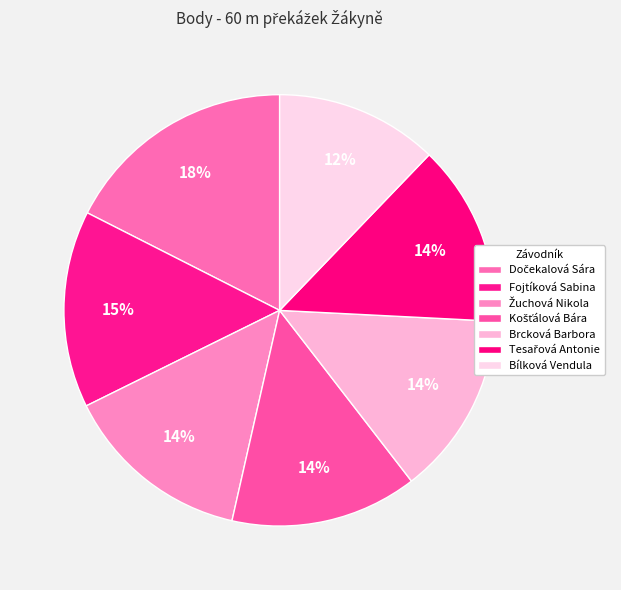

Is it true that Bílková Vendula is 12% of the pie?

True